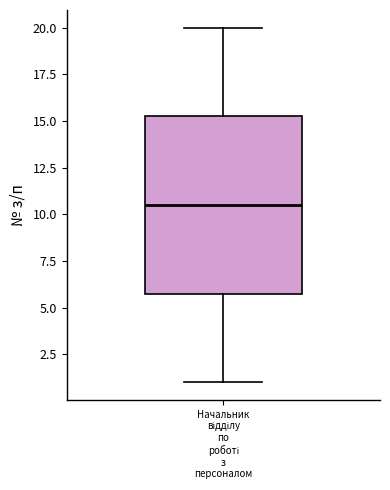

Read this box plot against the y-axis: the position of the median line, the range covered by the box, and the ends of both whiskers. The values are not printed on the chart, so give them approximately, as read against the axis.

median 10.5, box 6.0 to 15.5, whiskers 1.0 to 20.0